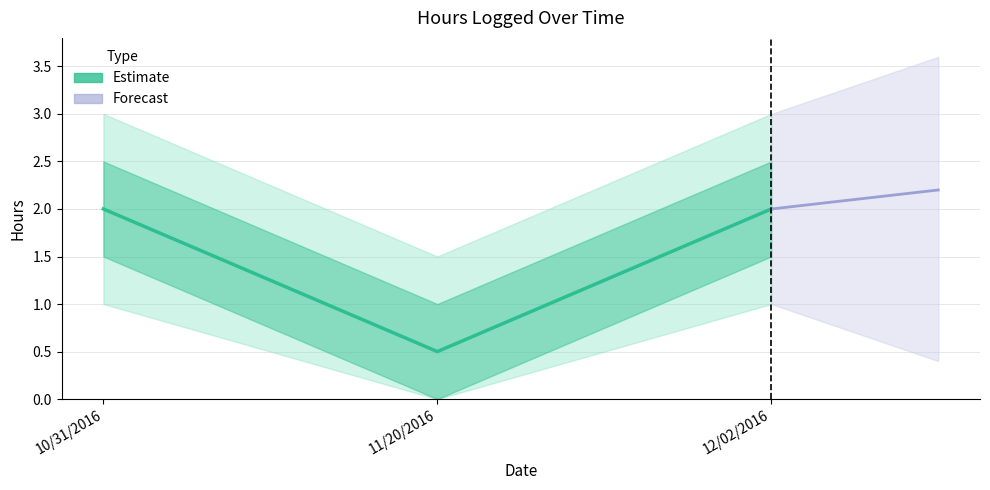

Between 10/31/2016 and 12/02/2016, which is larger?

10/31/2016